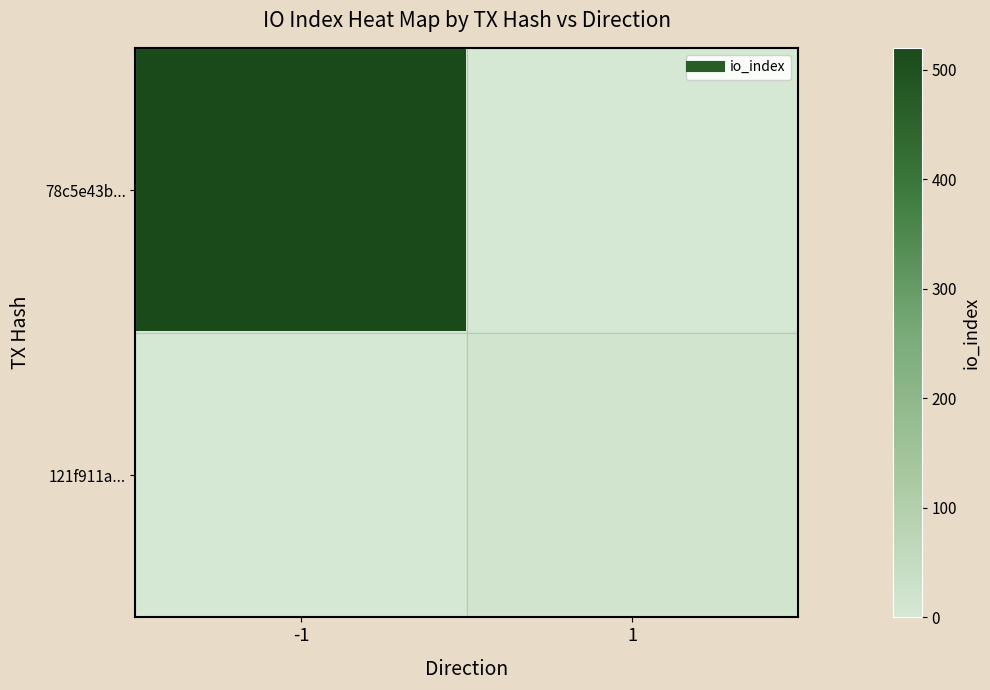

Reading left to right, list all the values displayed in this chart.

78c5e43b...: -1=518.0	1=0.0
121f911a...: -1=0.0	1=16.0